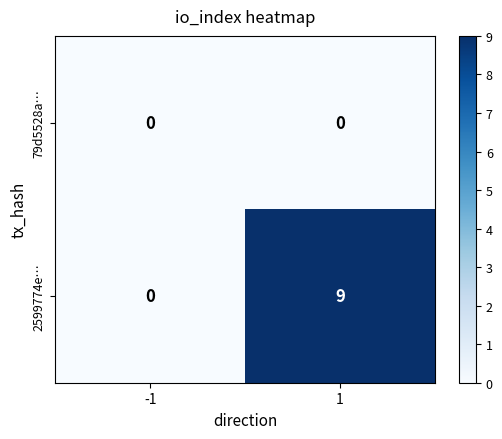

What is the difference between the maximum and minimum values in the 2599774e… series?

9